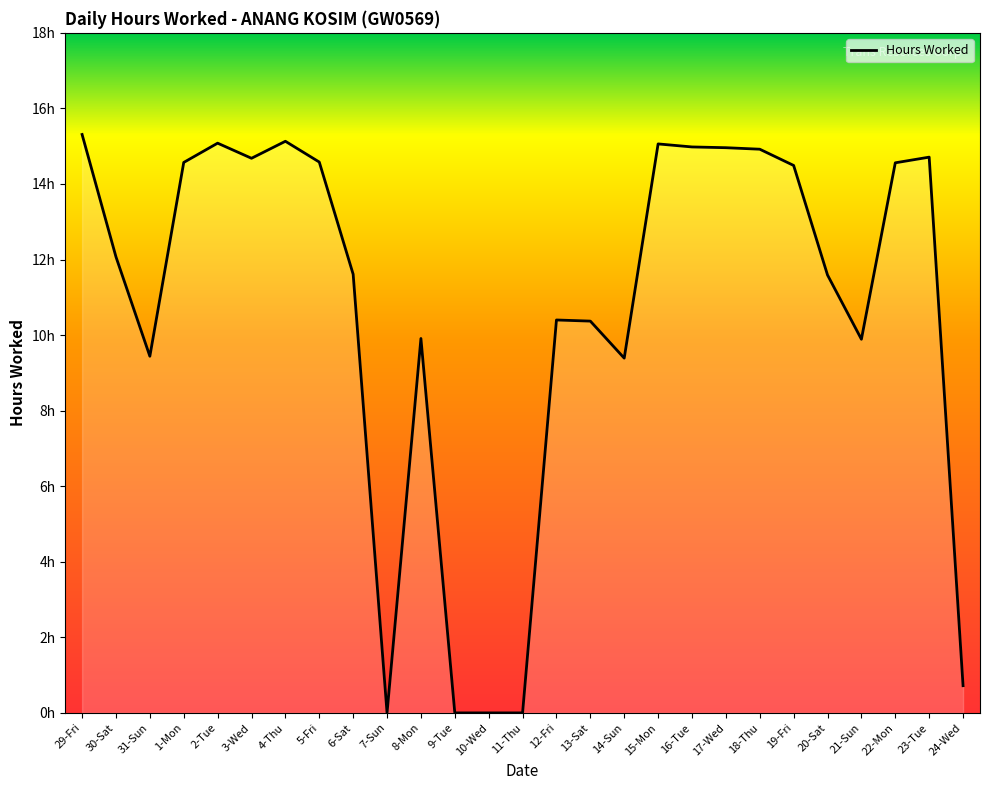

How many interior local peaks (higher than both neighbors) does the data have?

6